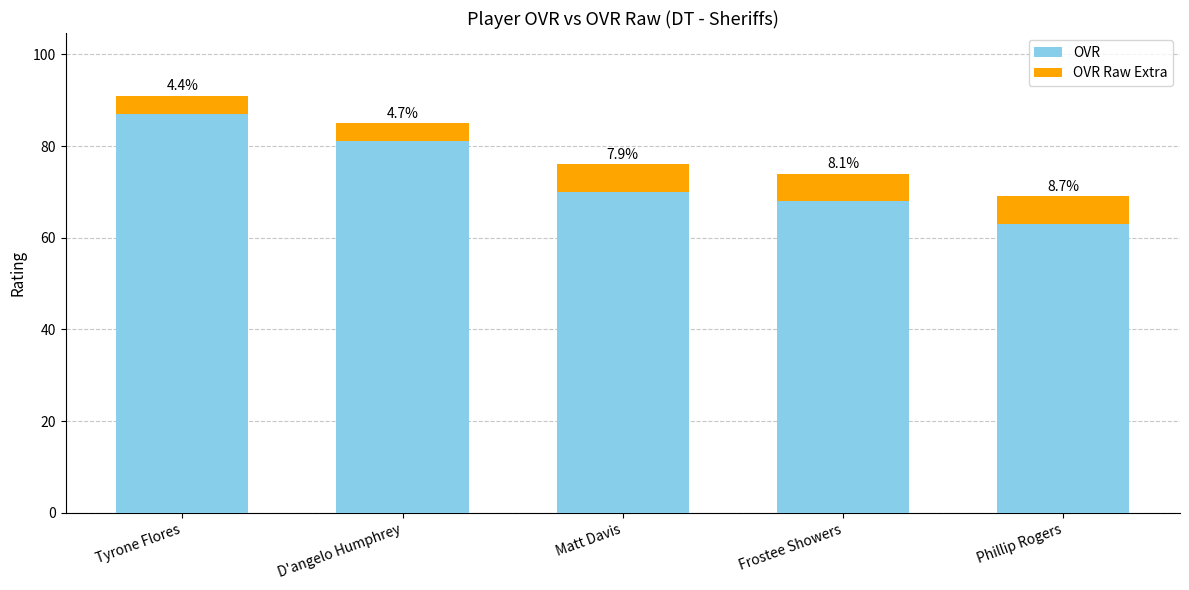

Are the bars grouped side by side (vs. stacked)?

No